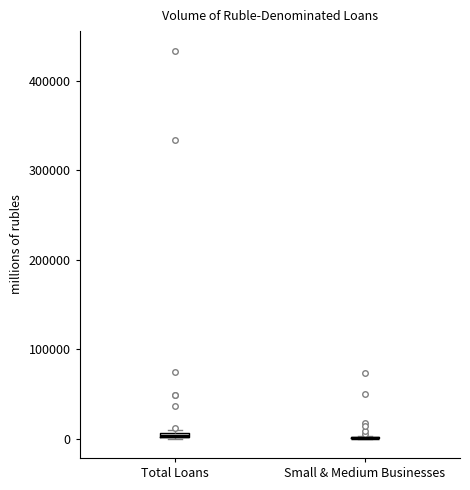

Where is the lower edge of the box for Total Loans on the y-axis? The values are not printed on the chart, so give them approximately, as read against the axis.

0